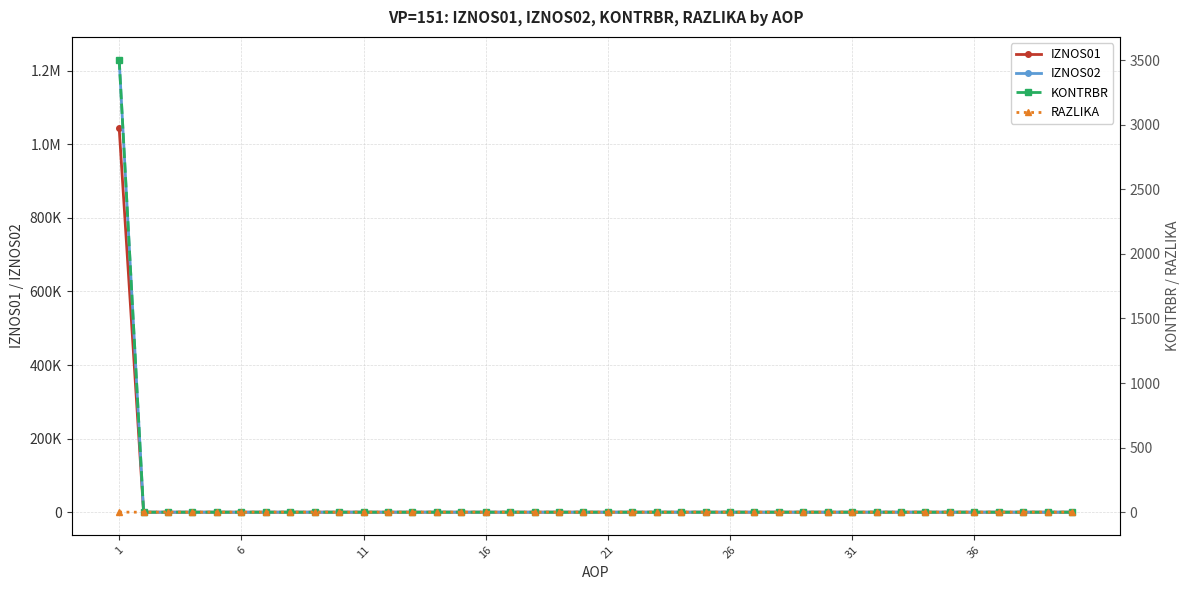

The KONTRBR series shows 2290.8 at 36. True or false?

False